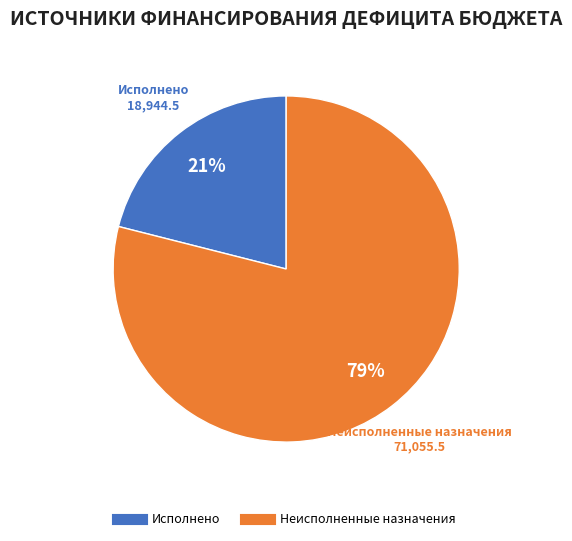

To the nearest percent, what is the difference between the largest and smallest slice percentages?

58%